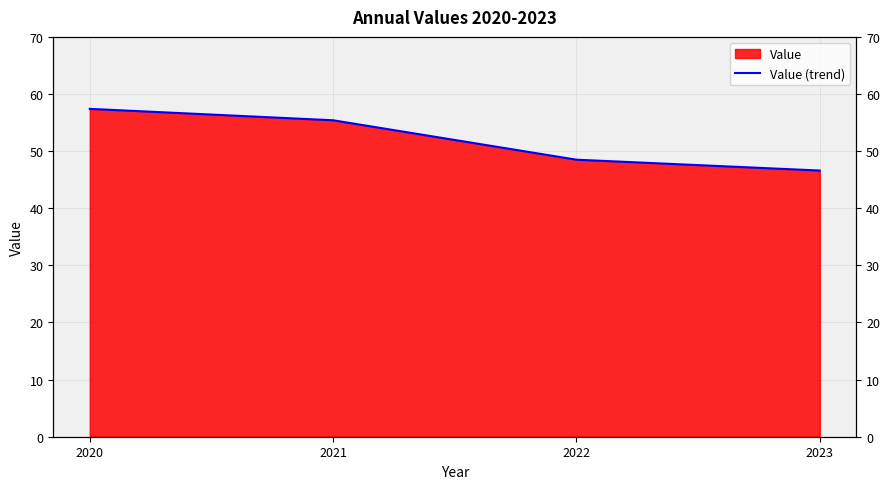

Rank the categories by value from lowest to highest.

2023, 2022, 2021, 2020